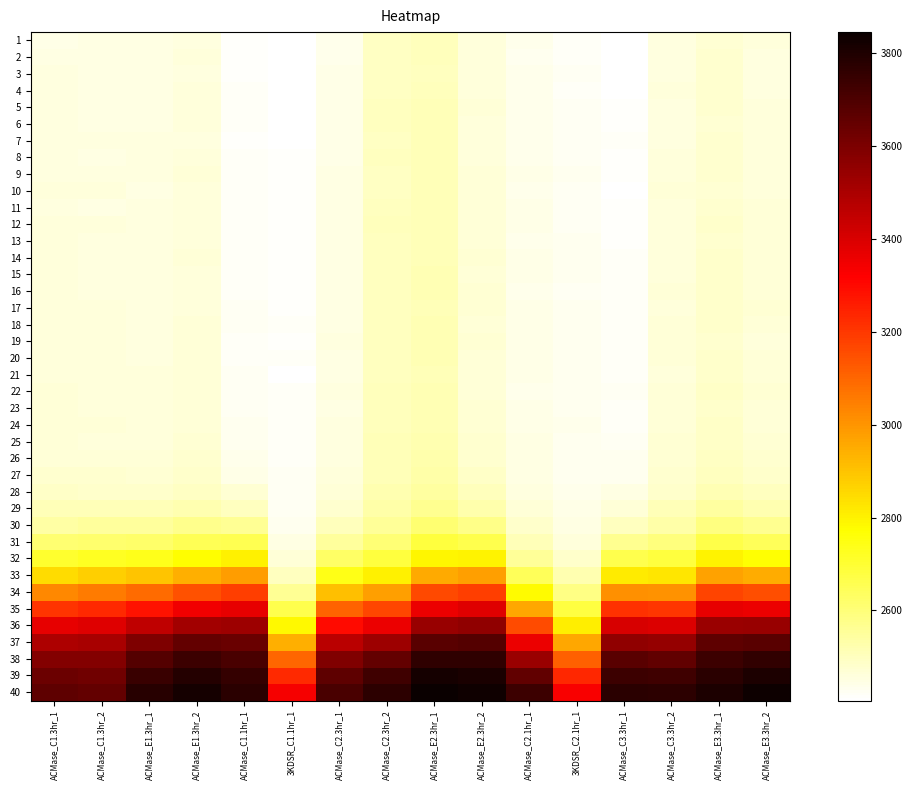

Count the number of data series in this chart.

40